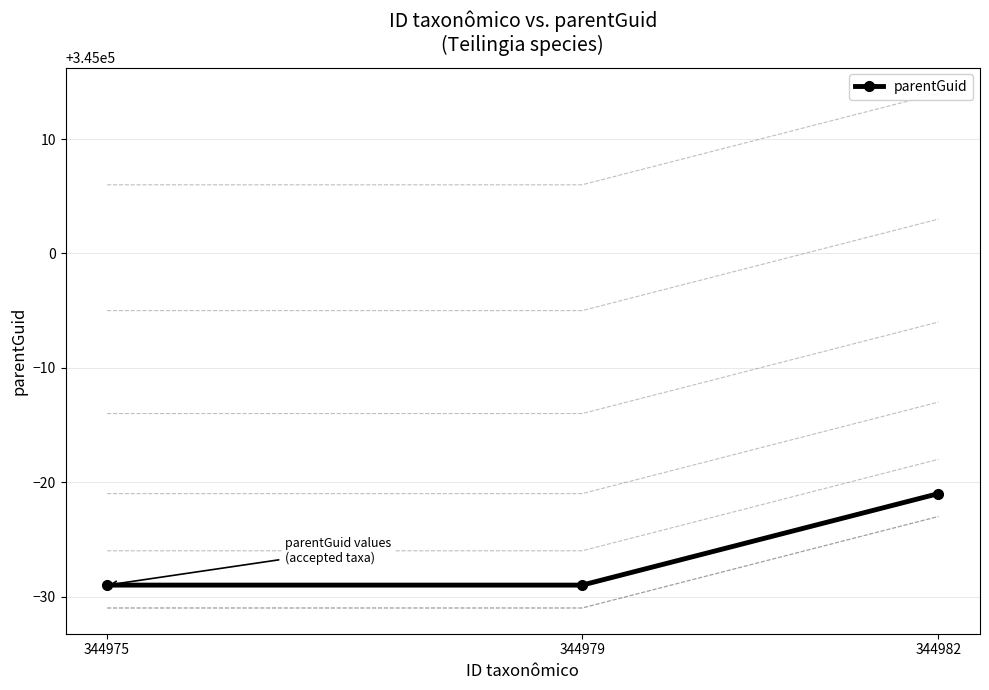

Rank the categories by value from highest to lowest.

344982, 344975, 344979